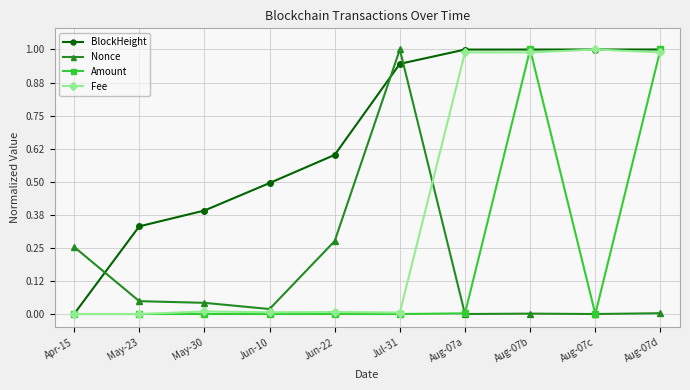

Is it true that Amount equals 0.0 at Apr-15?

True